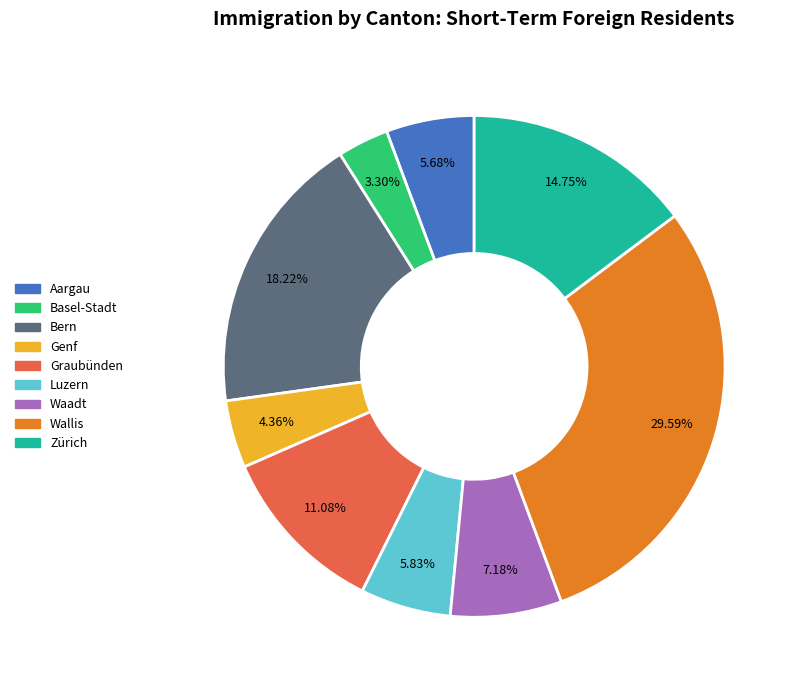

Is there any slice that represents more than half of the pie?

No